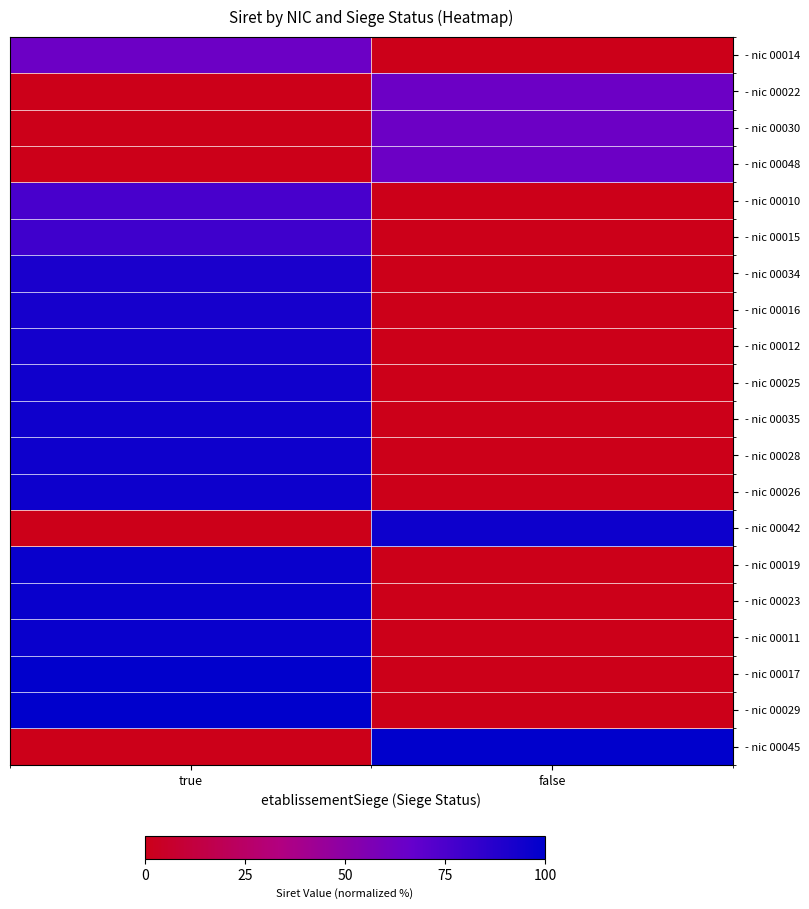

Which series has the widest spread of values?

- nic 00045